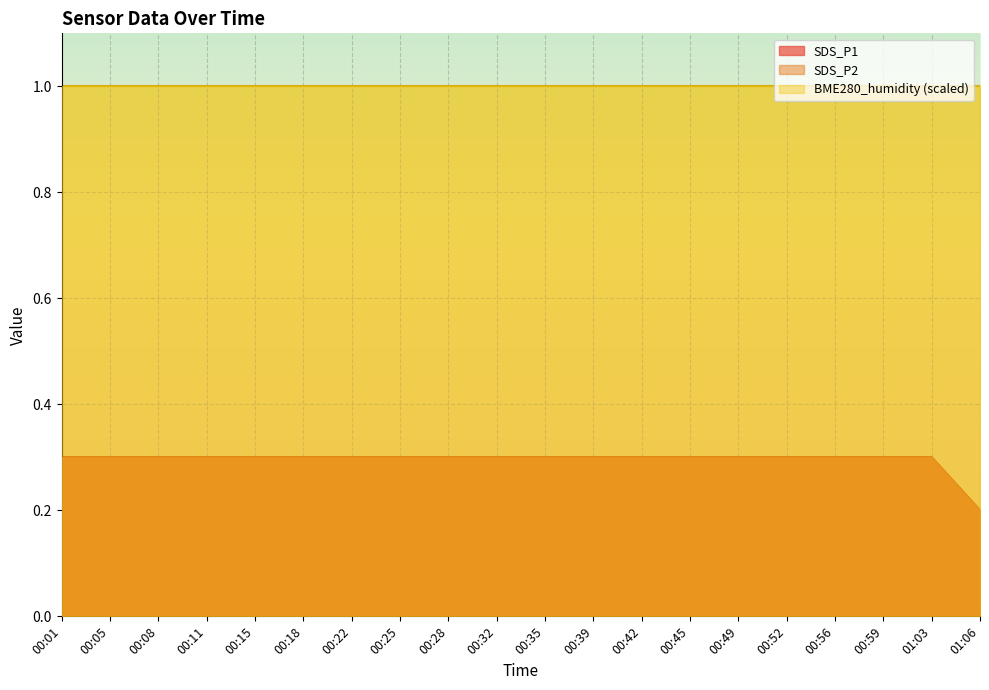

True or false: SDS_P1 and SDS_P2 intersect in this chart.

False